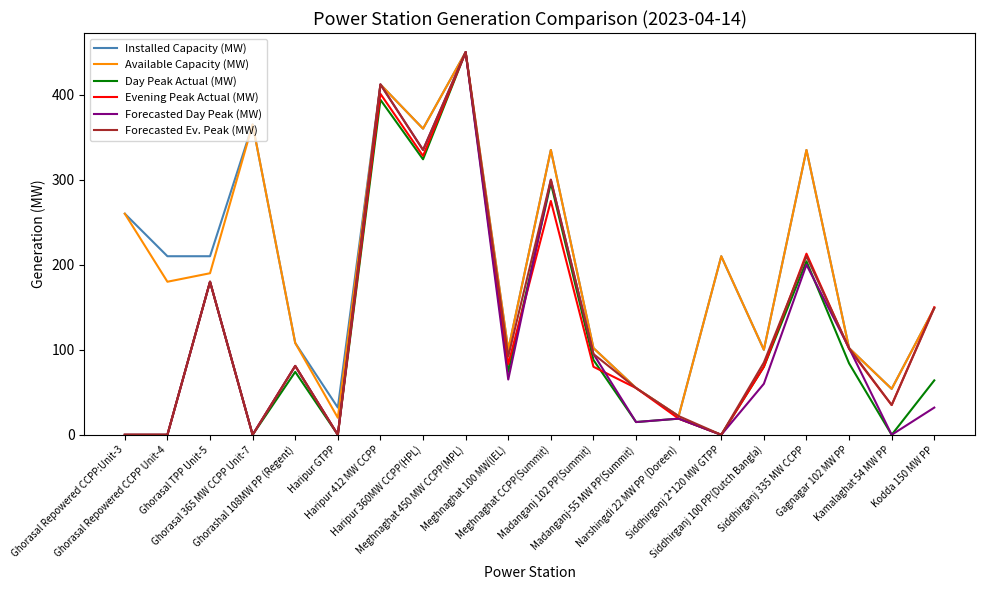

How many interior local peaks does the Forecasted Ev. Peak (MW) series have?

6